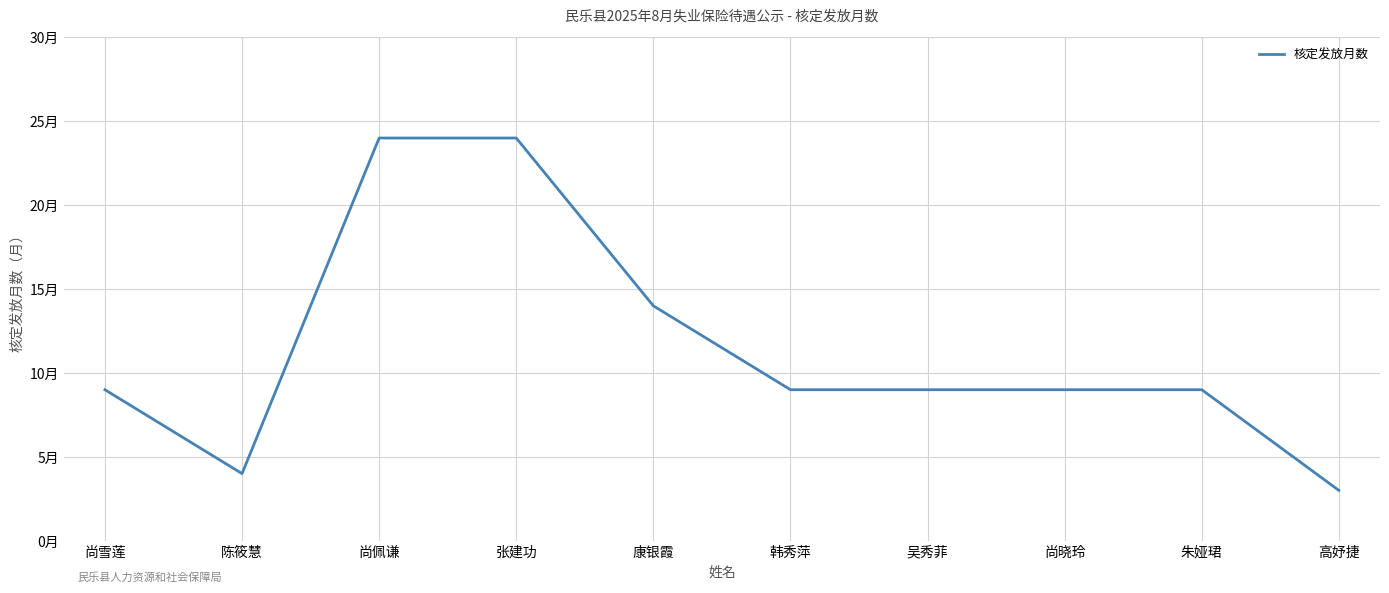

What is the change in value from 尚雪莲 to 高妤捷?

-6